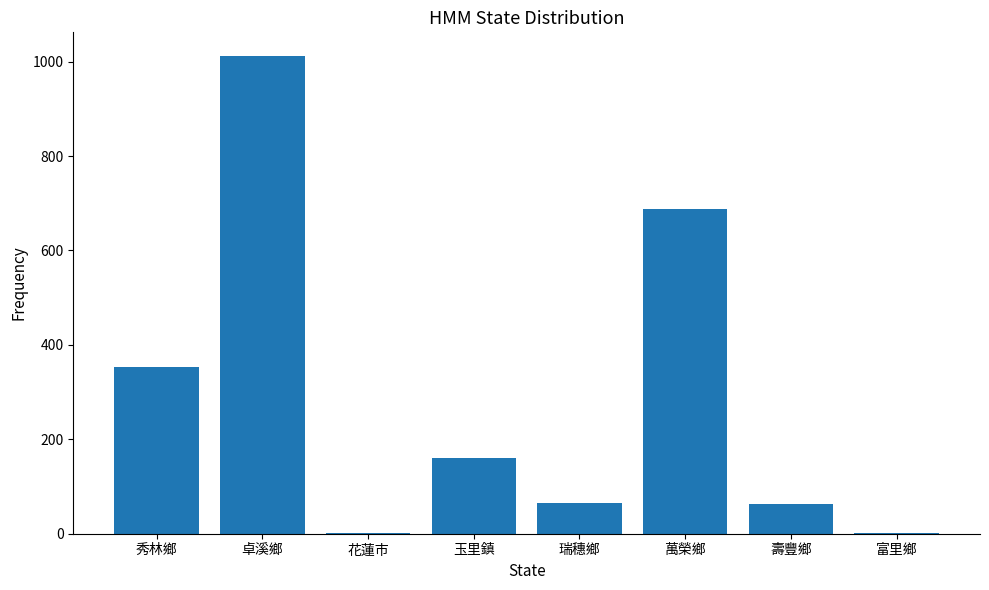

What is the approximate value at 玉里鎮?

161.2